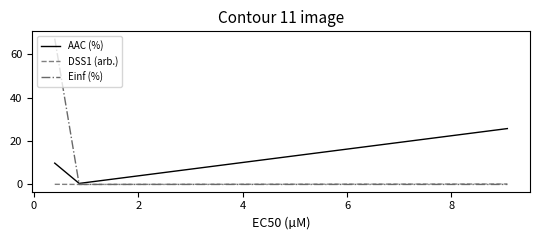

List the series in order of their overall mean, lowest first.

DSS1 (arb.), AAC (%), Einf (%)